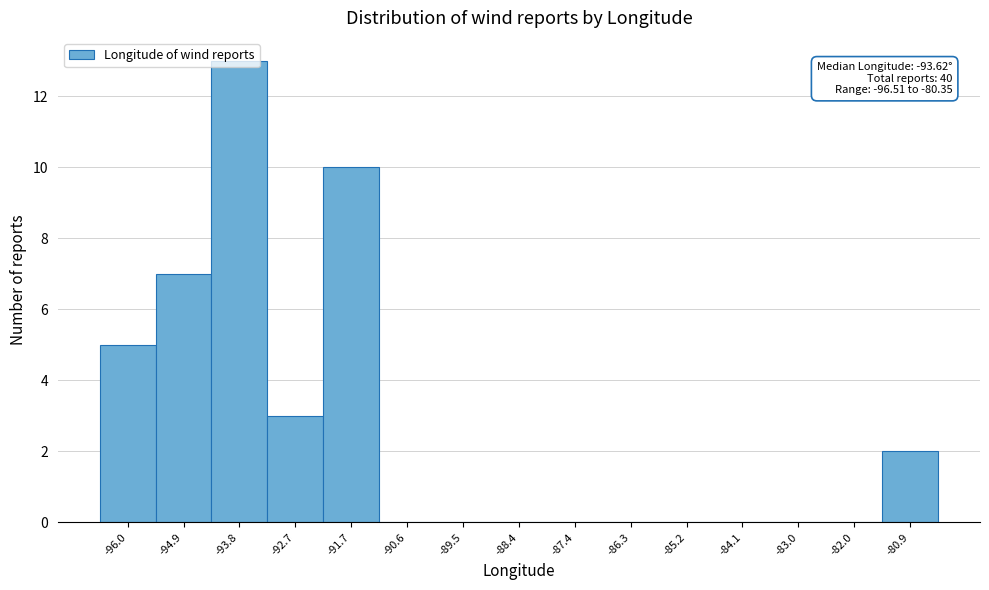

Over which range of the x-axis is the bar tallest?

-94.4 to -93.2